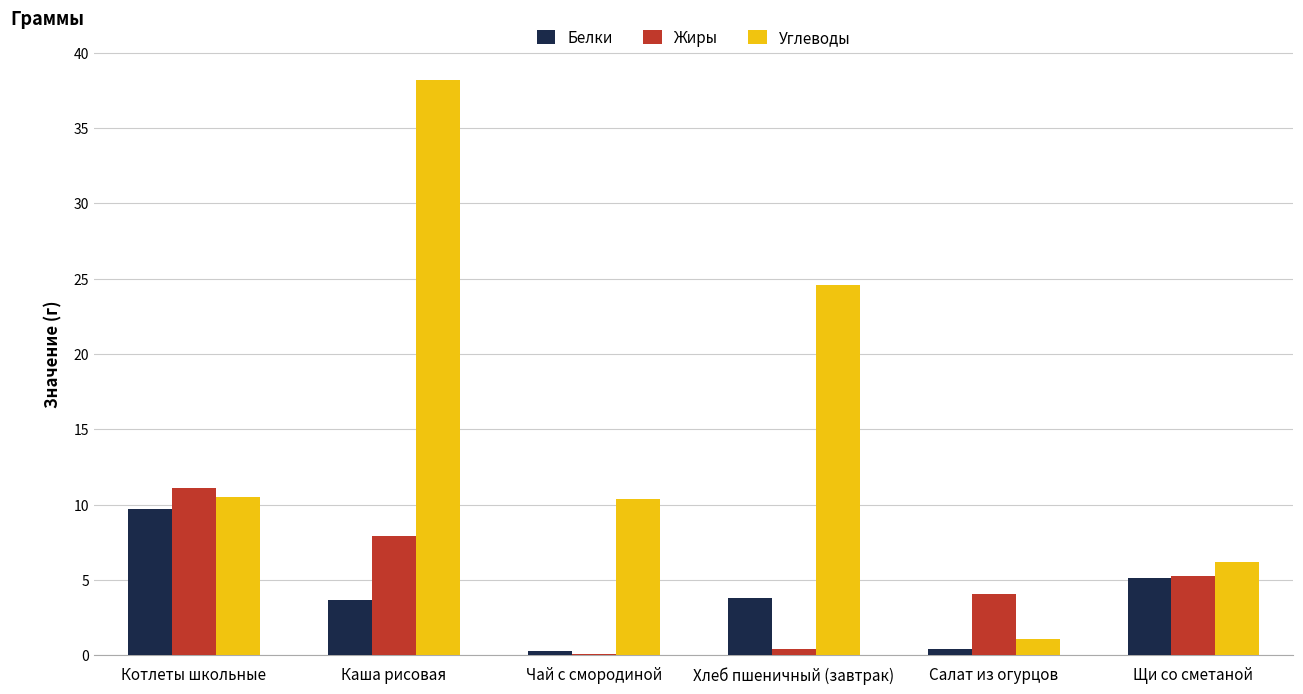

Is the value of Белки at Хлеб пшеничный (завтрак) greater than the value of Жиры at Чай с смородиной?

Yes